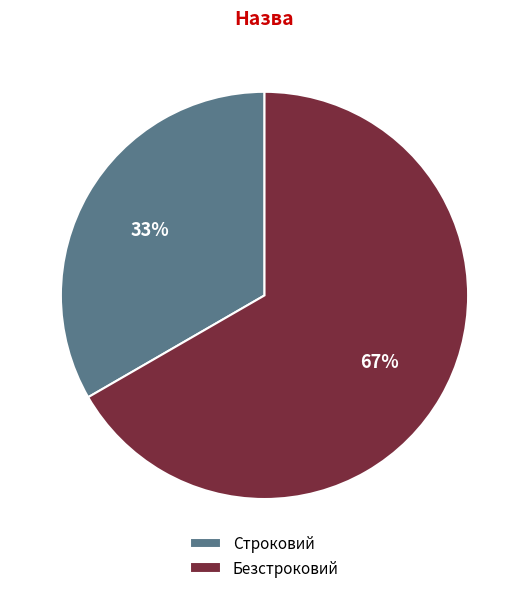

Does Строковий represent more than half of the total?

No